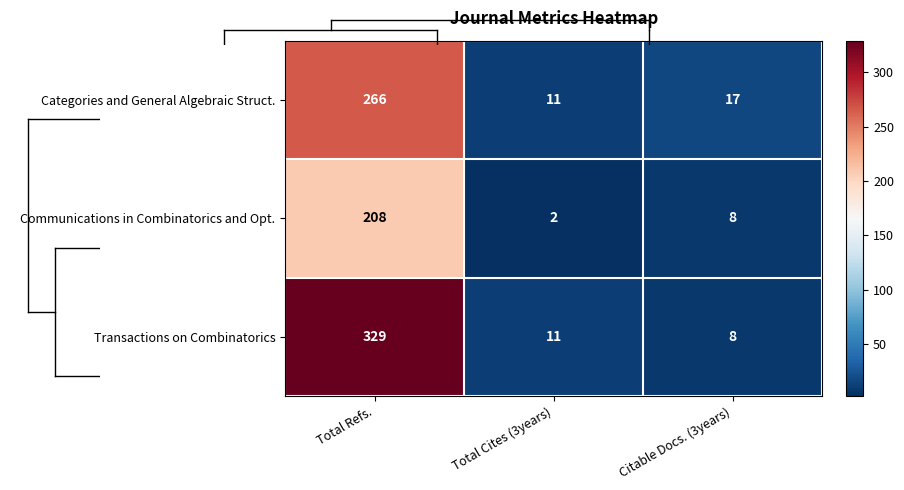

What is the minimum value shown in the chart?

2